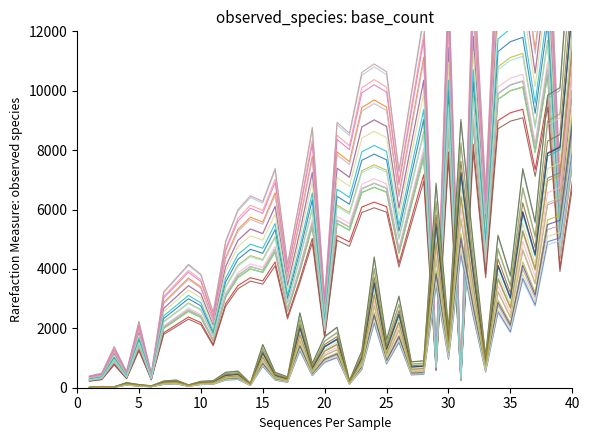

At which category is the sum across all series the highest?

40